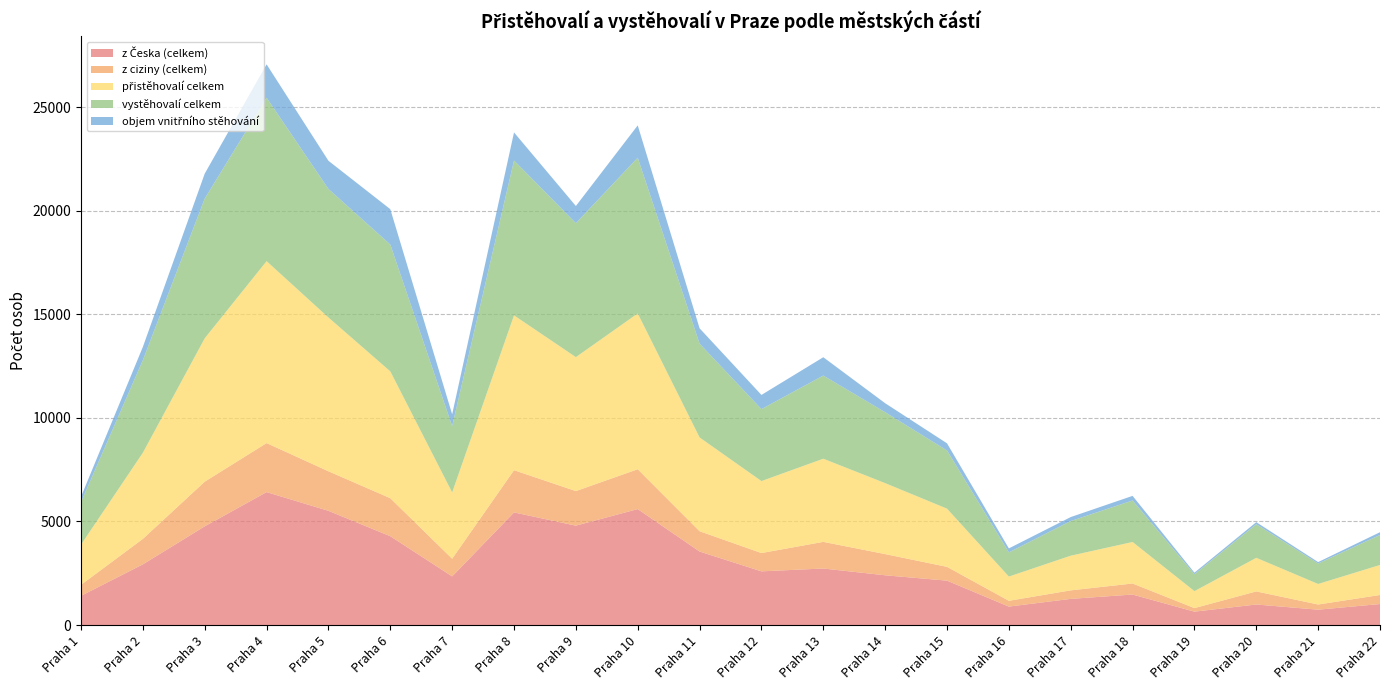

Reading right to left, transcribe all the data shown in this chart.

z Česka (celkem): Praha 22=1014	Praha 21=741	Praha 20=992	Praha 19=646	Praha 18=1473	Praha 17=1263	Praha 16=891	Praha 15=2144	Praha 14=2403	Praha 13=2730	Praha 12=2593	Praha 11=3550	Praha 10=5600	Praha 9=4800	Praha 8=5439	Praha 7=2350	Praha 6=4290	Praha 5=5516	Praha 4=6420	Praha 3=4768	Praha 2=2931	Praha 1=1410
z ciziny (celkem): Praha 22=436	Praha 21=250	Praha 20=631	Praha 19=172	Praha 18=532	Praha 17=411	Praha 16=279	Praha 15=666	Praha 14=1023	Praha 13=1286	Praha 12=883	Praha 11=980	Praha 10=1924	Praha 9=1669	Praha 8=2039	Praha 7=852	Praha 6=1835	Praha 5=1910	Praha 4=2367	Praha 3=2156	Praha 2=1230	Praha 1=531
přistěhovalí celkem: Praha 22=1450	Praha 21=991	Praha 20=1623	Praha 19=818	Praha 18=2005	Praha 17=1674	Praha 16=1170	Praha 15=2810	Praha 14=3426	Praha 13=4016	Praha 12=3476	Praha 11=4530	Praha 10=7524	Praha 9=6469	Praha 8=7478	Praha 7=3202	Praha 6=6125	Praha 5=7426	Praha 4=8787	Praha 3=6924	Praha 2=4161	Praha 1=1941
vystěhovalí celkem: Praha 22=1450	Praha 21=991	Praha 20=1623	Praha 19=818	Praha 18=2005	Praha 17=1674	Praha 16=1170	Praha 15=2810	Praha 14=3426	Praha 13=4016	Praha 12=3476	Praha 11=4530	Praha 10=7524	Praha 9=6469	Praha 8=7478	Praha 7=3202	Praha 6=6125	Praha 5=6209	Praha 4=7895	Praha 3=6750	Praha 2=4471	Praha 1=2056
objem vnitřního stěhování: Praha 22=133	Praha 21=67	Praha 20=99	Praha 19=74	Praha 18=223	Praha 17=192	Praha 16=191	Praha 15=346	Praha 14=435	Praha 13=886	Praha 12=685	Praha 11=741	Praha 10=1559	Praha 9=831	Praha 8=1358	Praha 7=573	Praha 6=1710	Praha 5=1361	Praha 4=1611	Praha 3=1205	Praha 2=641	Praha 1=259